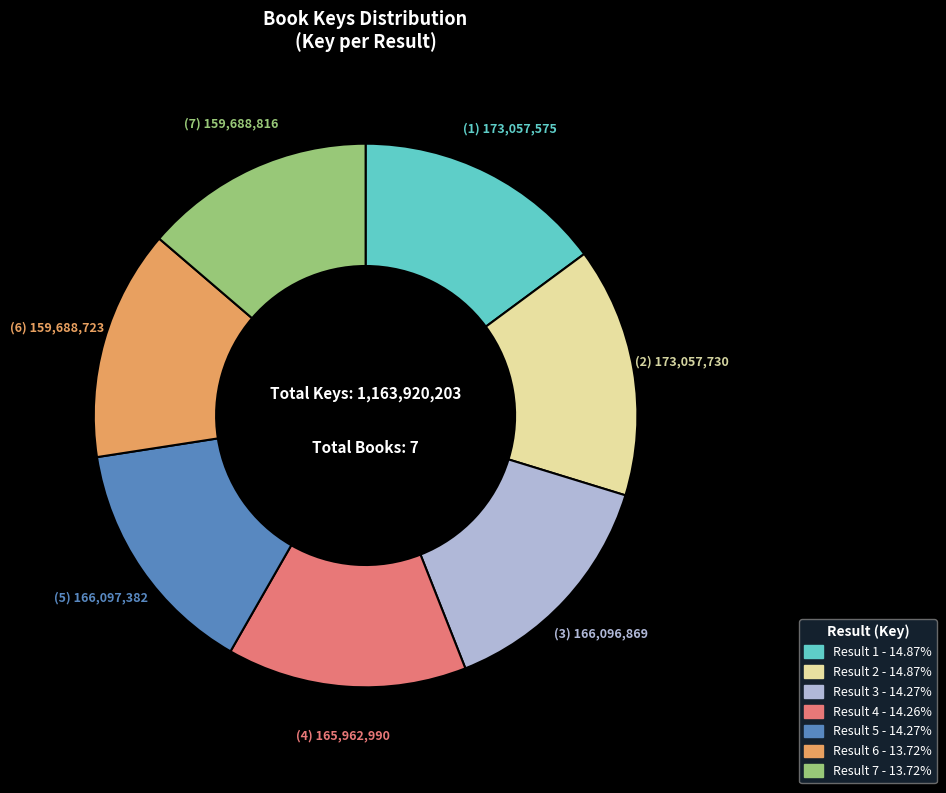

Is there any slice that represents more than half of the pie?

No